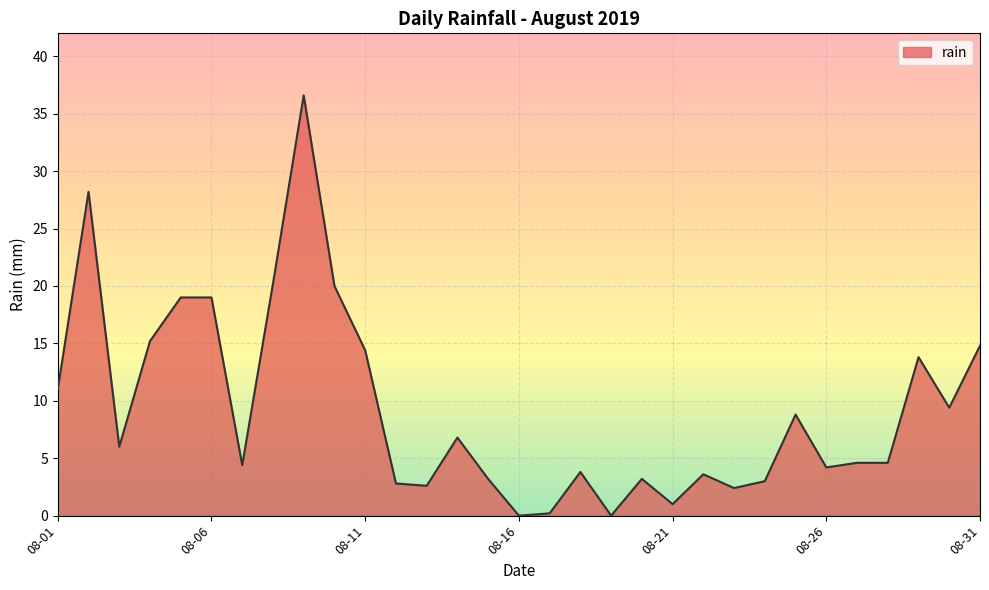

What is the difference between the maximum and minimum values?

36.6